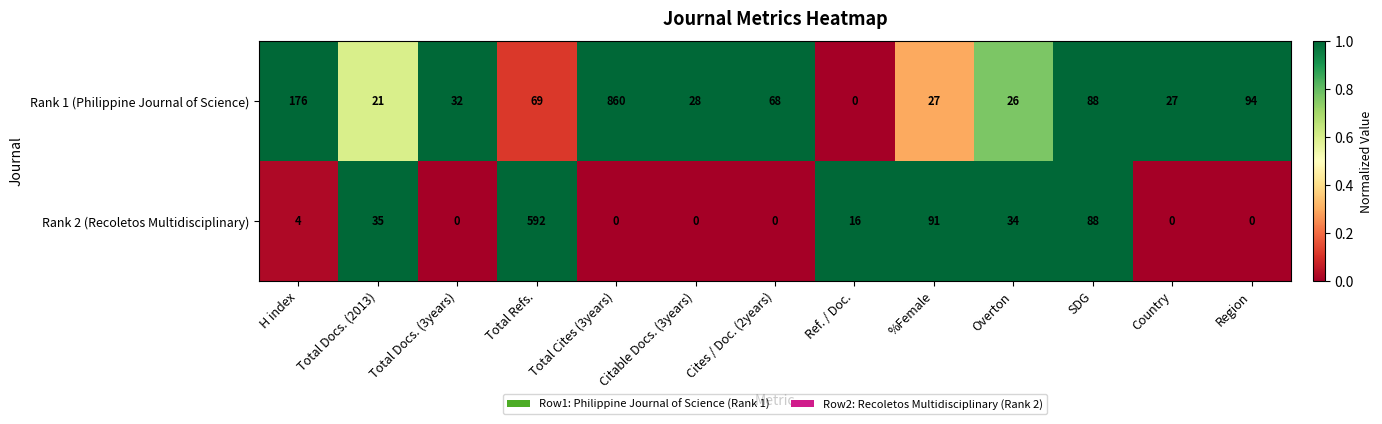

What is the total value across all series at Region?

94